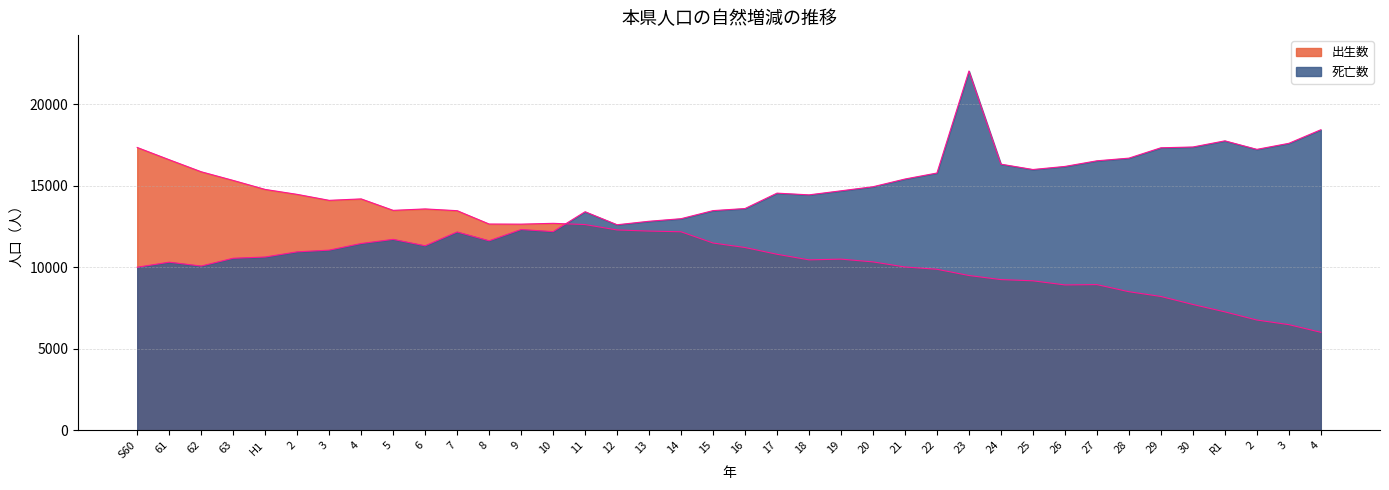

What is the difference between the highest and lowest values at 15?

1988